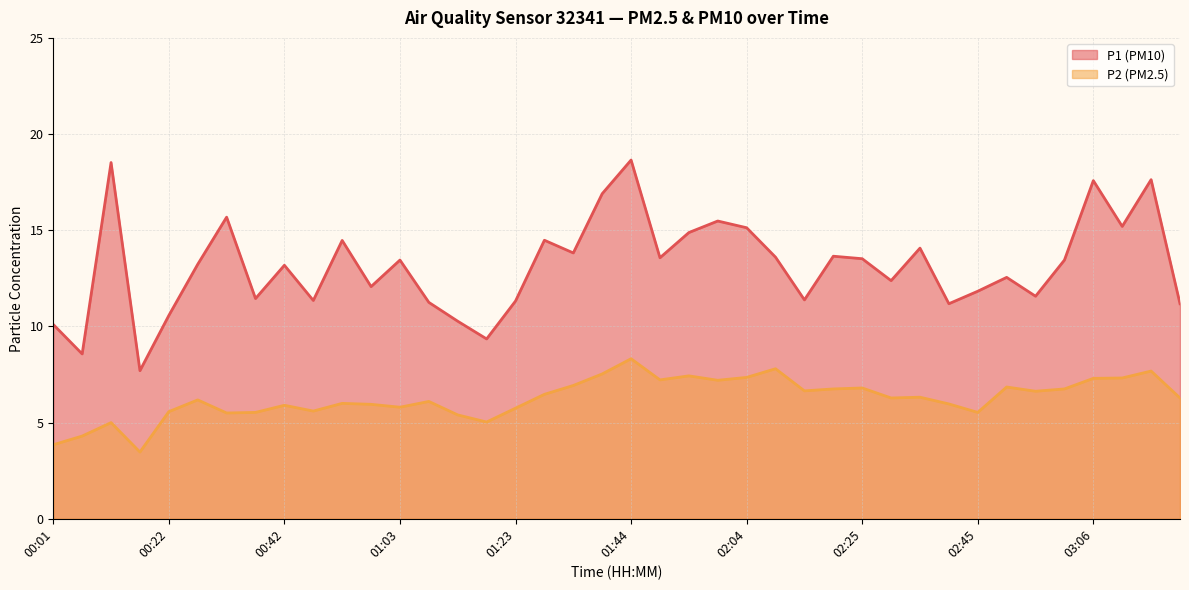

How many lines are shown in the chart?

2